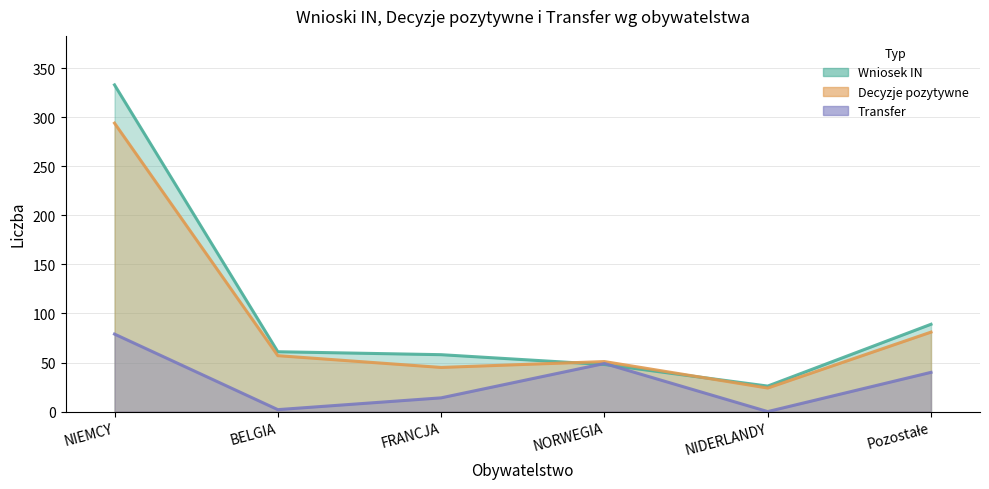

What is the total value across all series at NIDERLANDY?

50